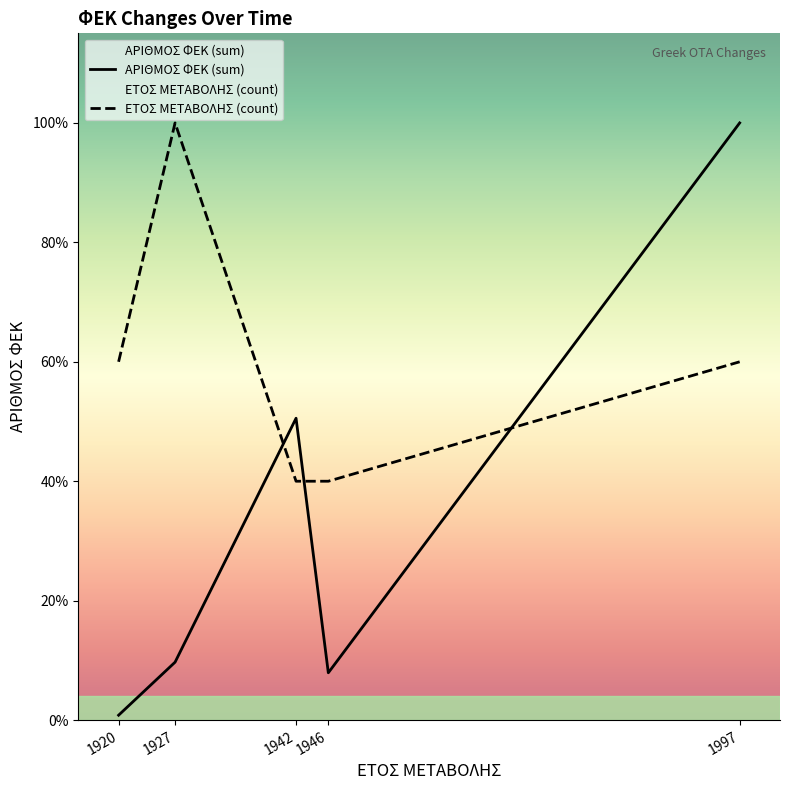

Which series has the largest total across all categories?

ΕΤΟΣ ΜΕΤΑΒΟΛΗΣ (count)